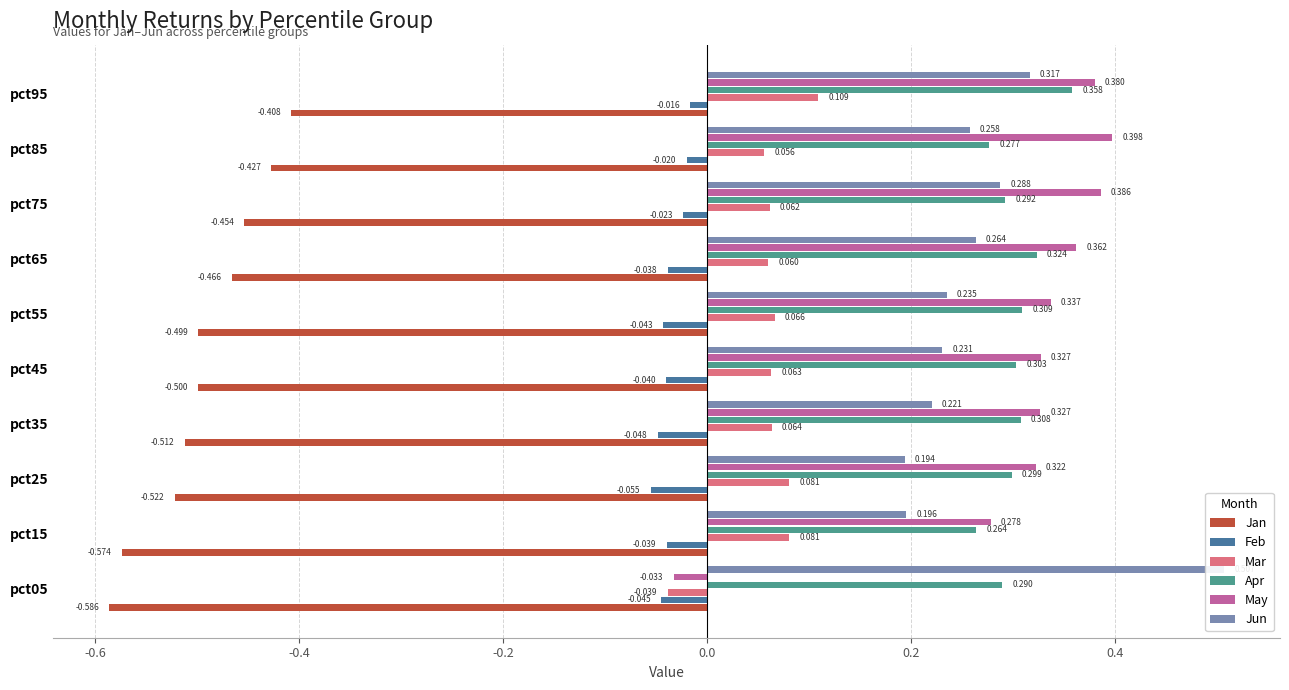

What is the difference between the highest and lowest values at pct75?

0.8